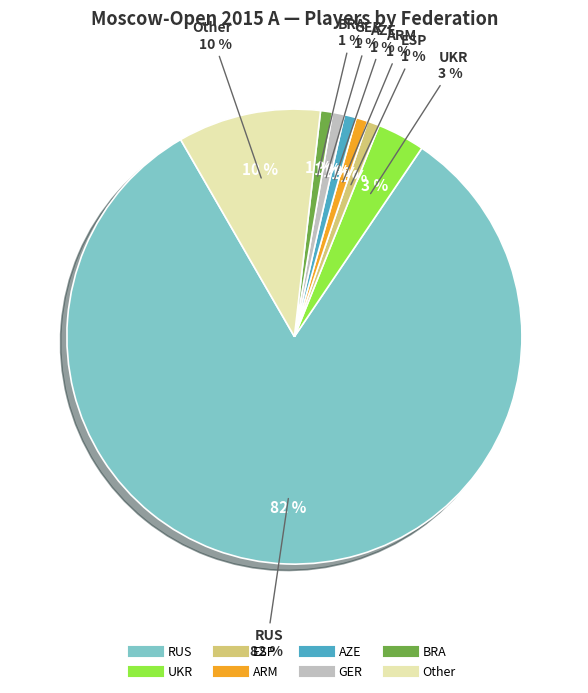

What is the smallest slice in the pie chart?

ESP